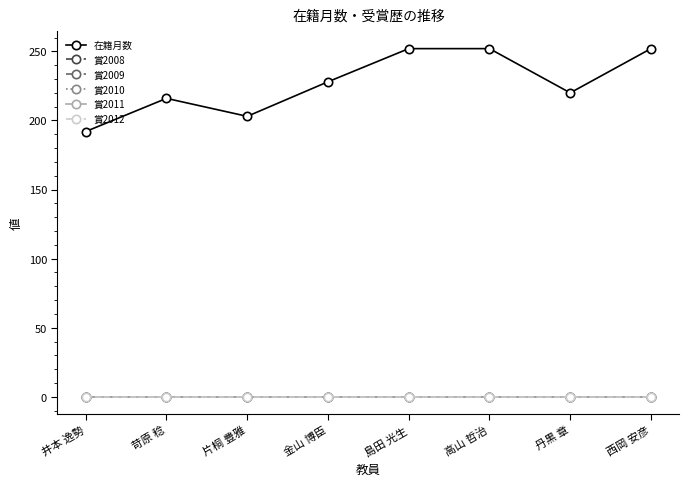

At how many categories does at least one series exceed 65?

8